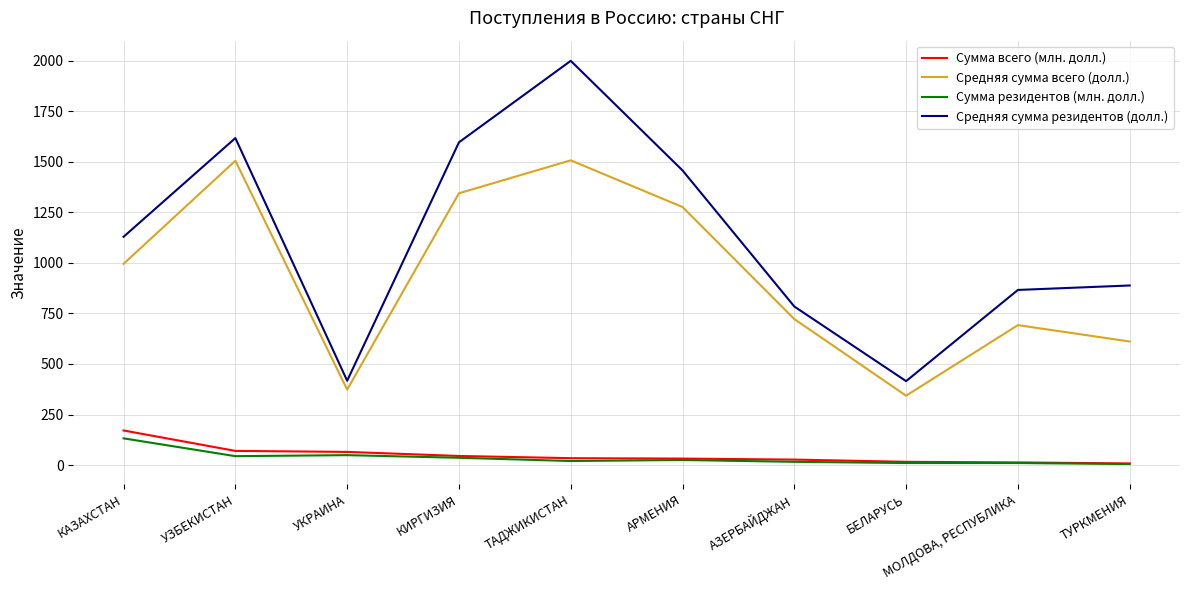

What is the difference between the Сумма резидентов (млн. долл.) values at МОЛДОВА, РЕСПУБЛИКА and ТУРКМЕНИЯ?

5